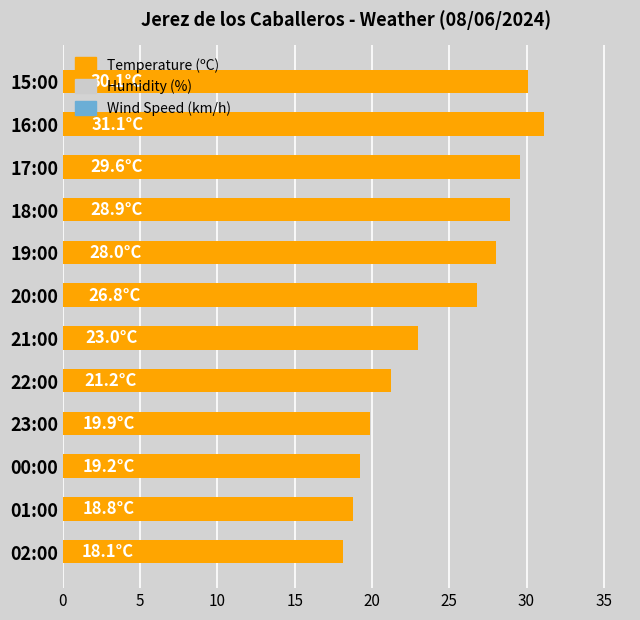

What is the maximum value shown in the chart?

31.1